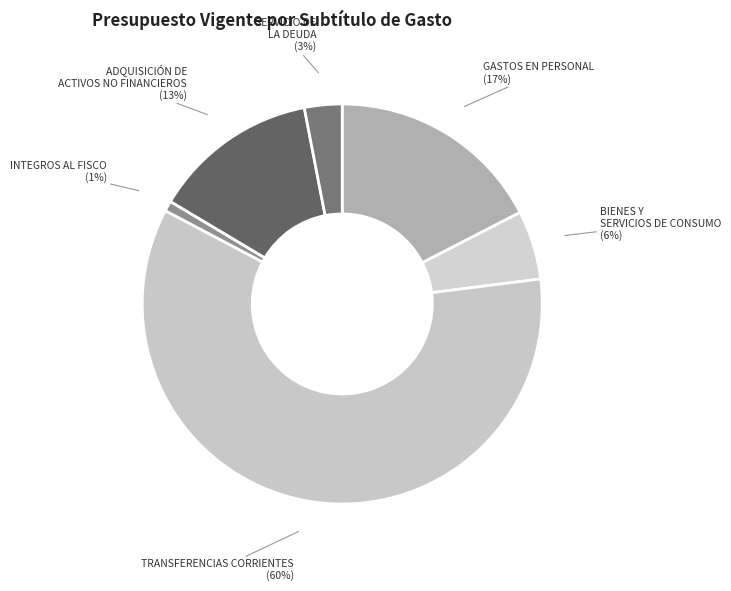

How many segments does this pie chart have?

6